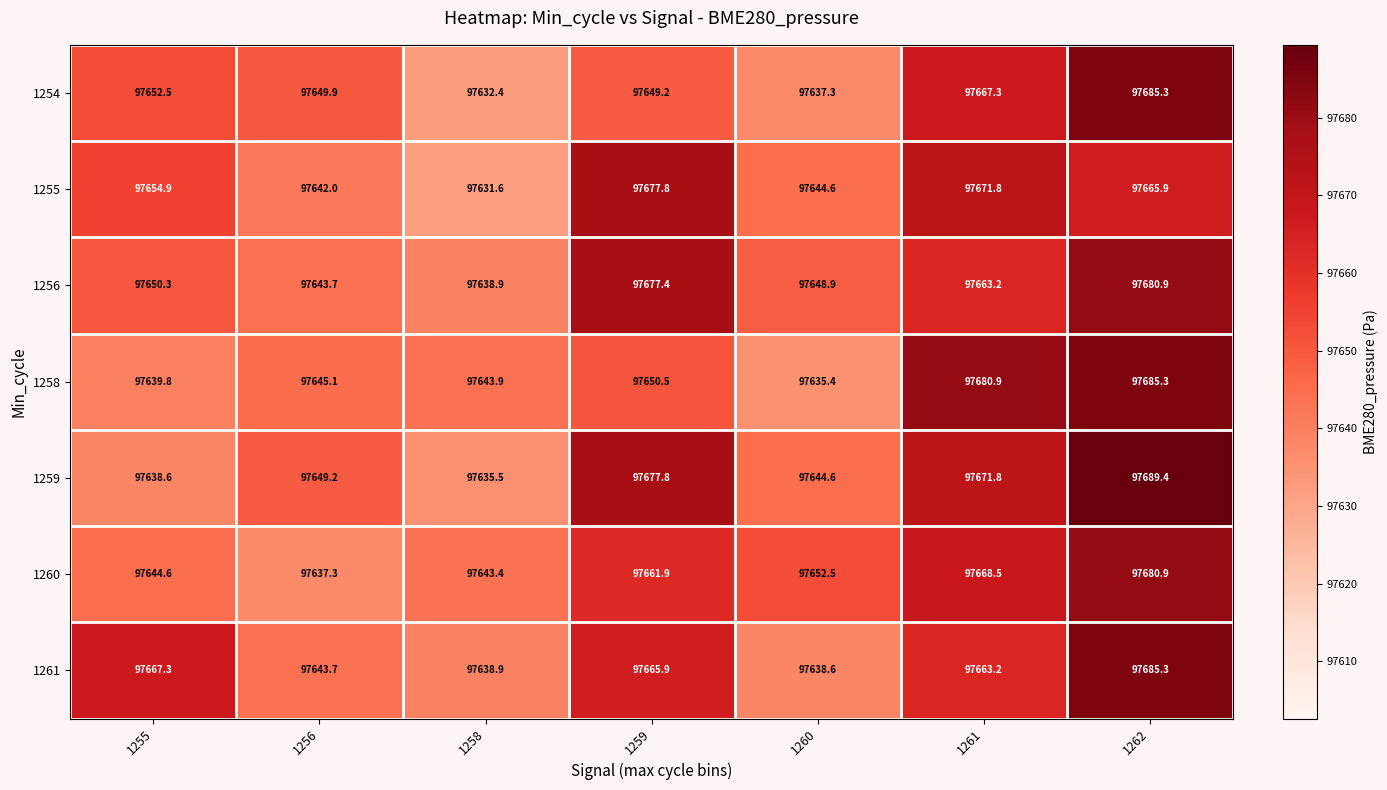

List the labels in order of 1260 value, smallest first.

1256, 1258, 1255, 1260, 1259, 1261, 1262